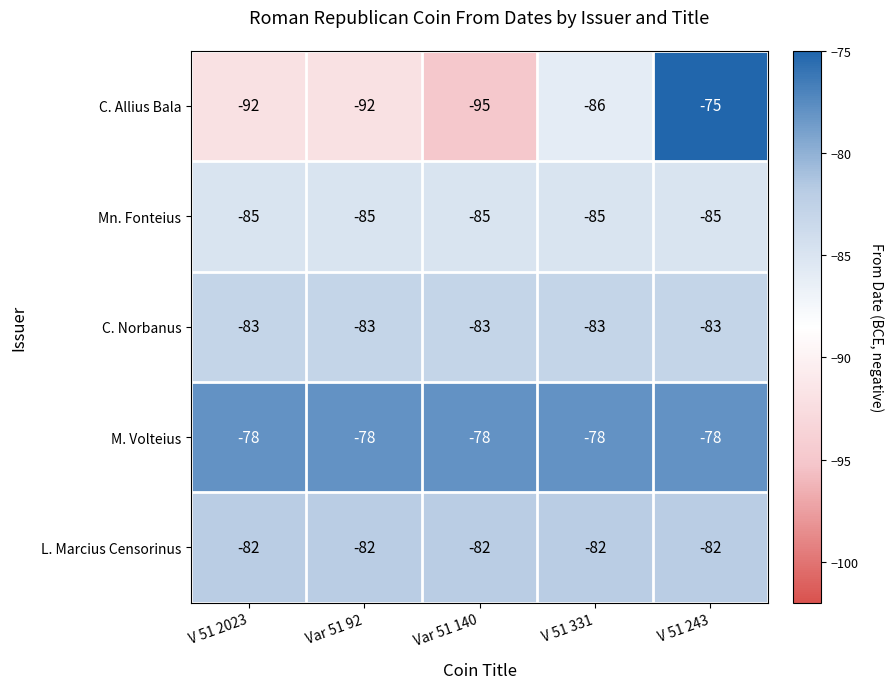

What is the sum of all Mn. Fonteius values?

-425